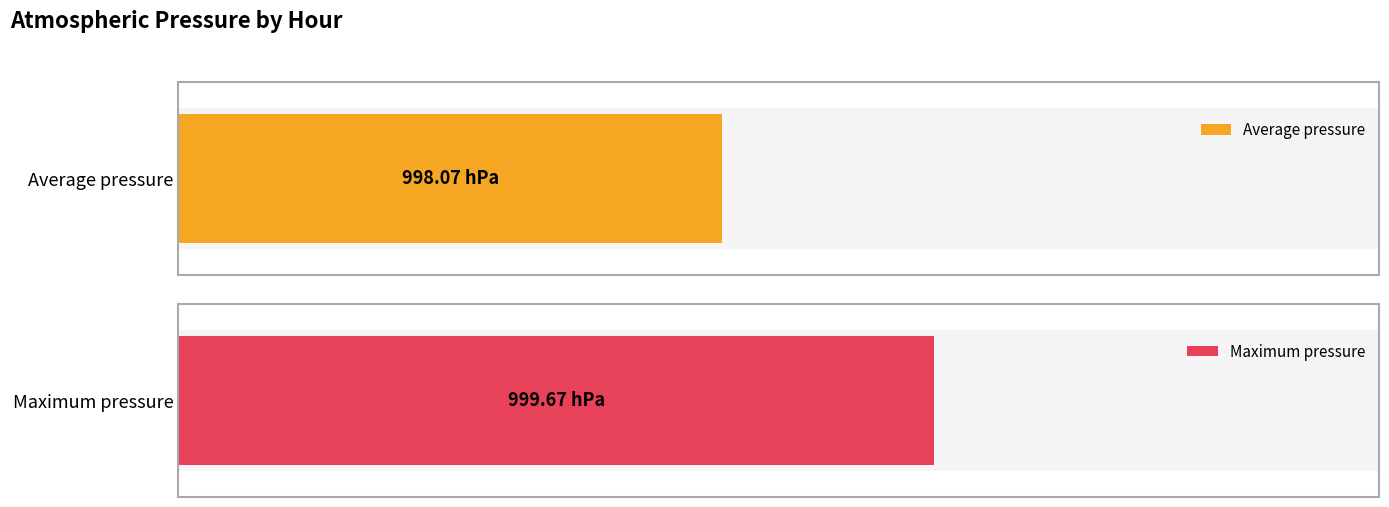

Does the chart contain stacked bars?

No